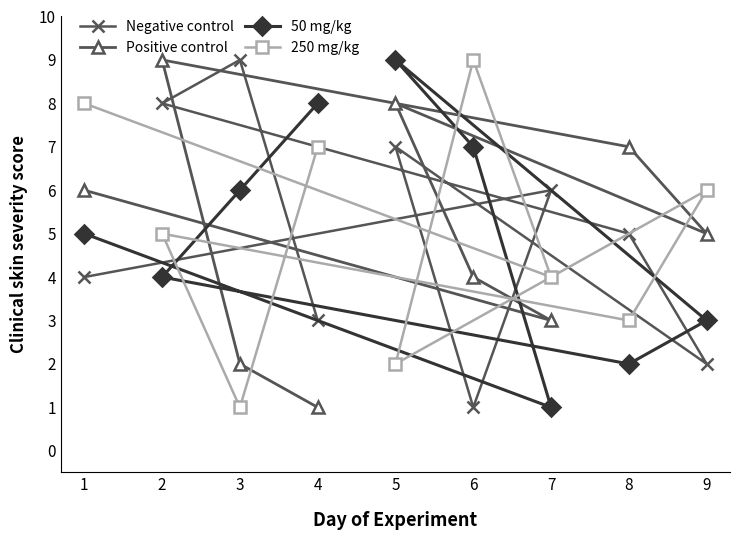

The value of Positive control at 5 is 2. True or false?

False